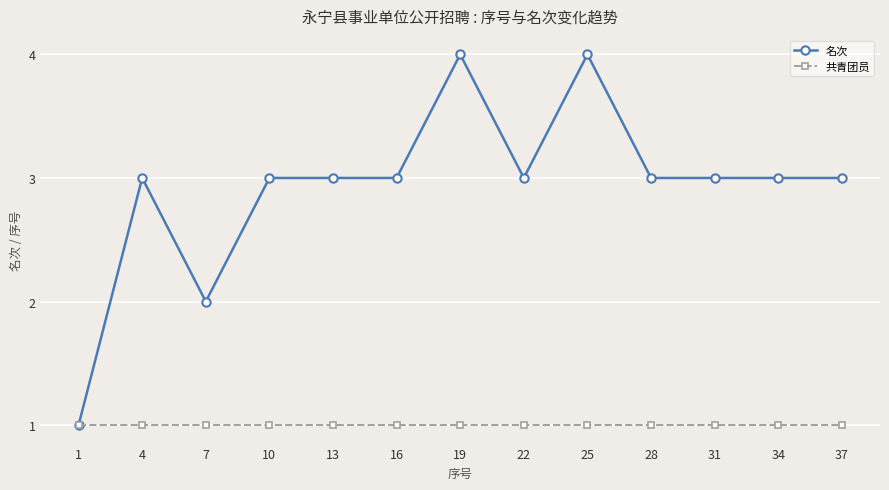

Is this an area chart (filled region under the line)?

No